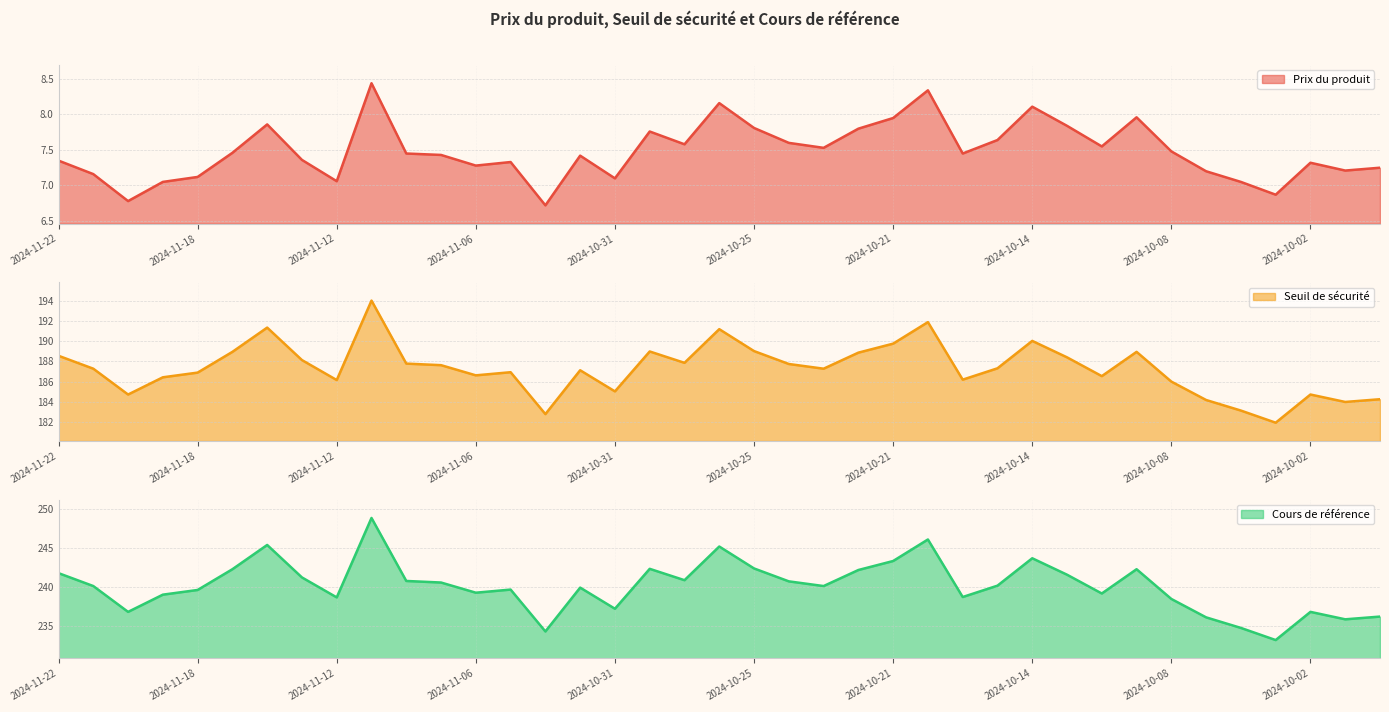

True or false: Cours de référence and Prix du produit intersect in this chart.

False